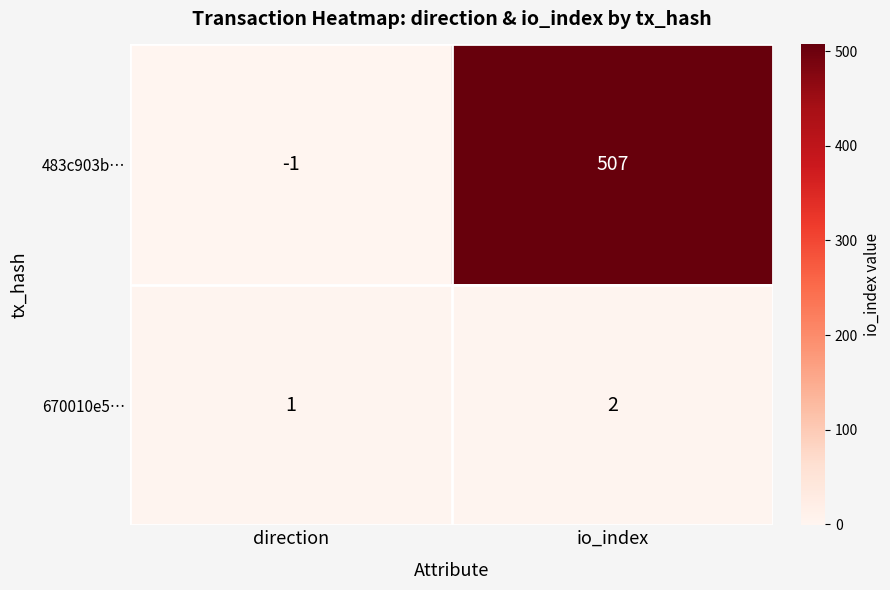

Reading right to left, extract all data points from this chart.

483c903b…: io_index=507	direction=-1
670010e5…: io_index=2	direction=1